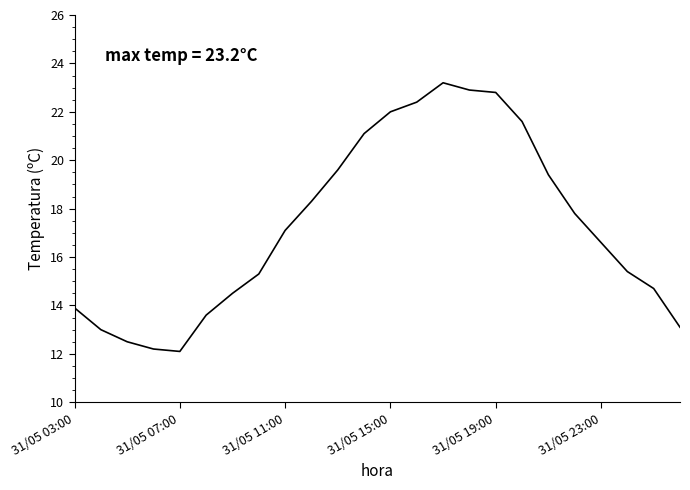

What is the difference between the maximum and minimum values?

11.1